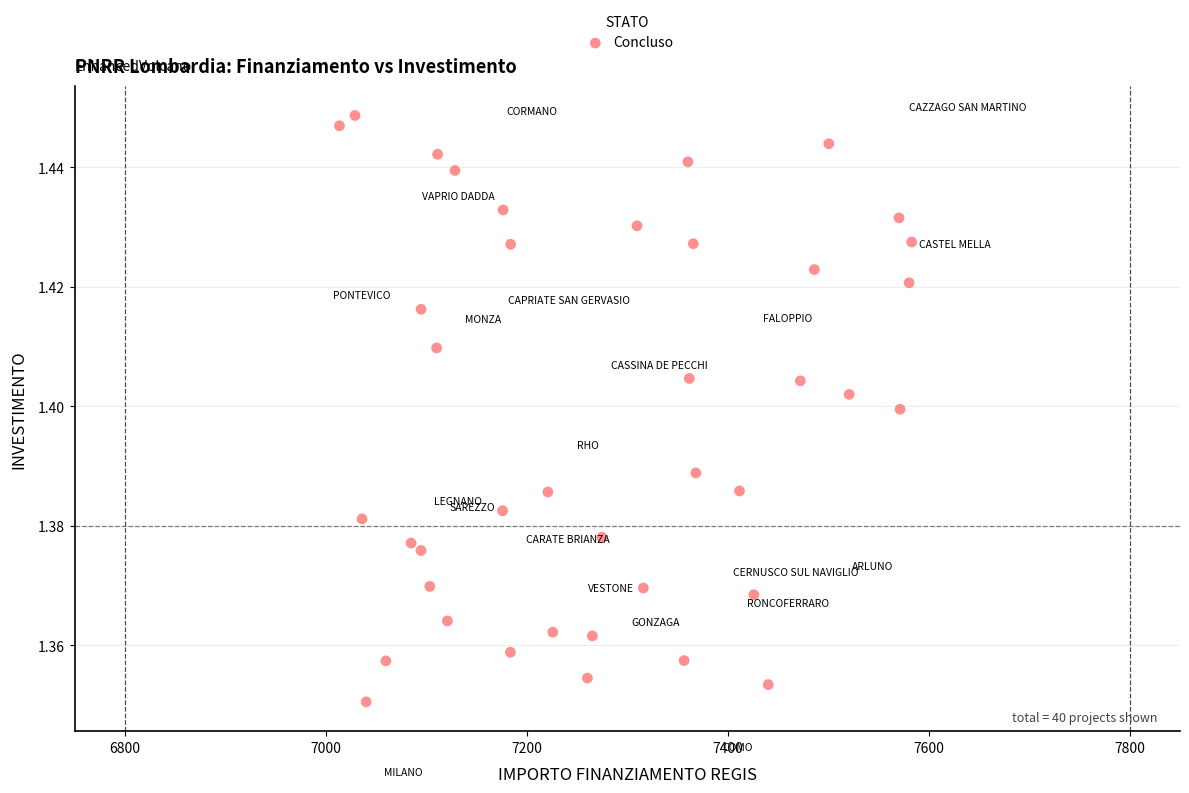

What is the range of X values (max minus min)?

569.6